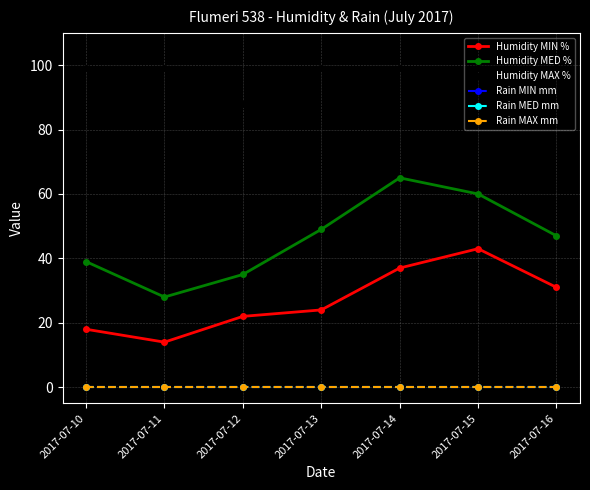

Is this an area chart (filled region under the line)?

No